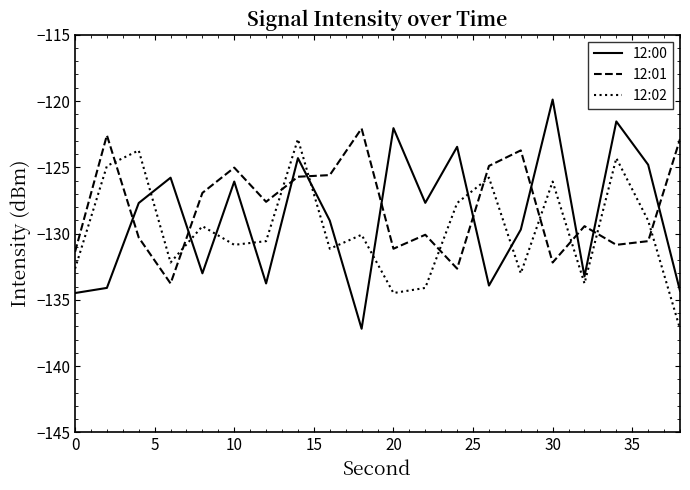

Does the chart have visible grid lines?

No